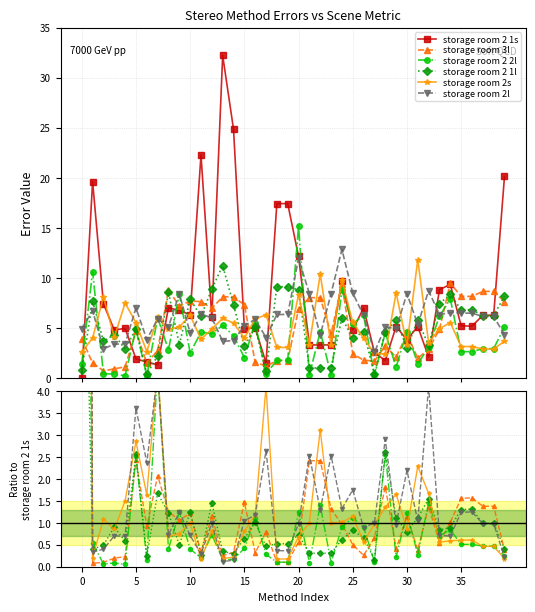

Which series has the largest total across all categories?

storage room 2 1s